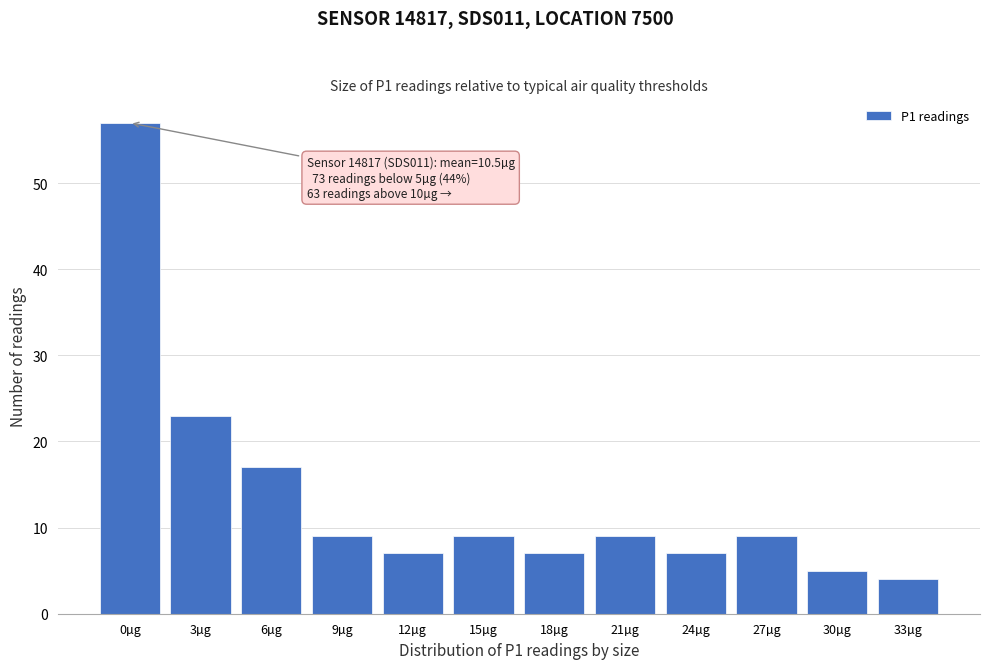

Reading right to left, list all the values displayed in this chart.

33µg=4	30µg=5	27µg=9	24µg=7	21µg=9	18µg=7	15µg=9	12µg=7	9µg=9	6µg=17	3µg=23	0µg=57